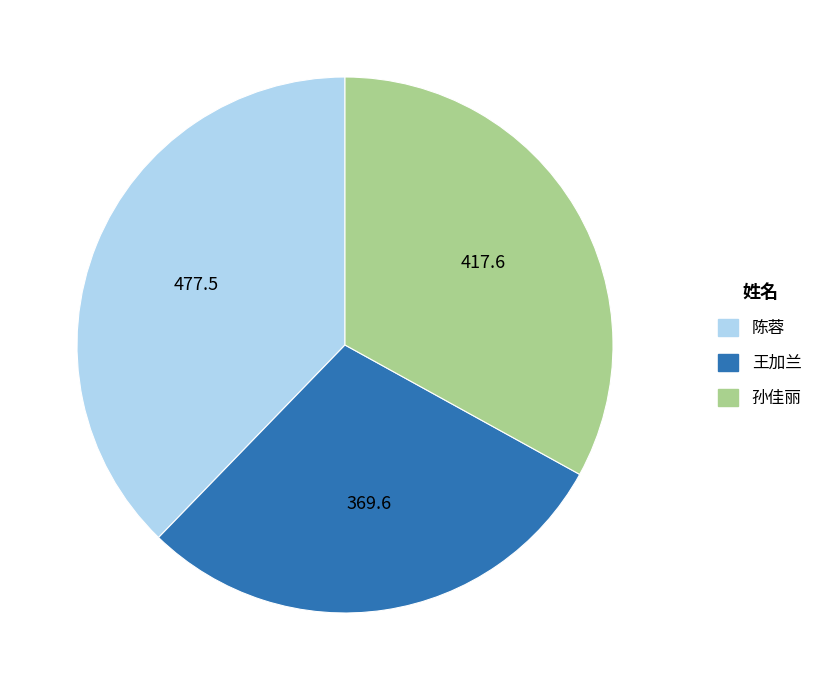

Is there a majority slice in this chart?

No